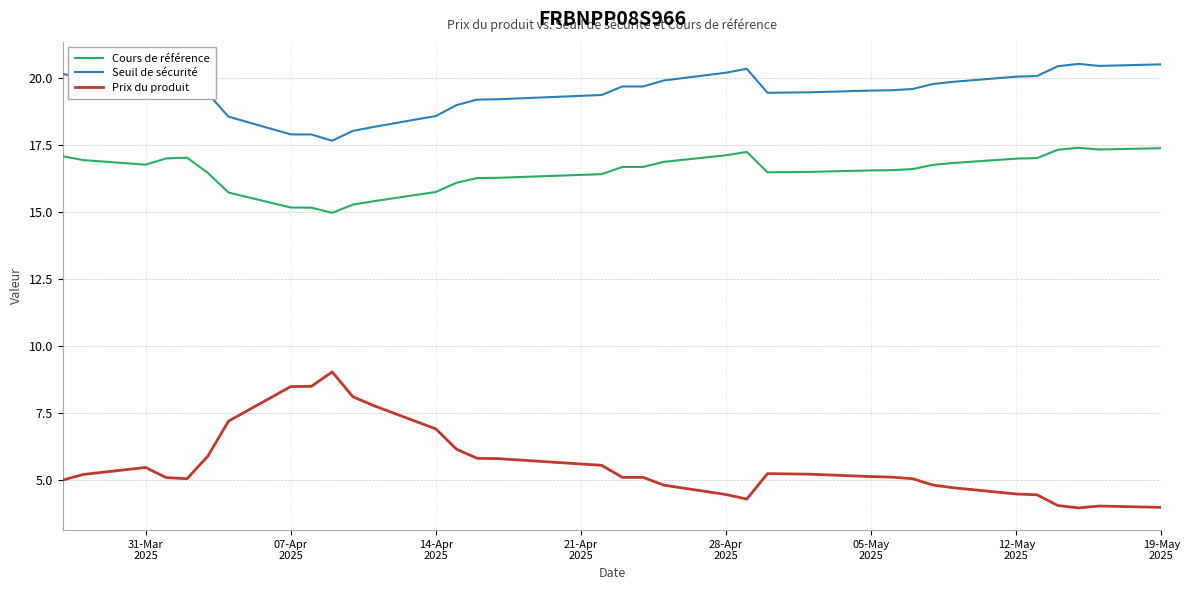

Which series has the largest range (max minus min)?

Prix du produit